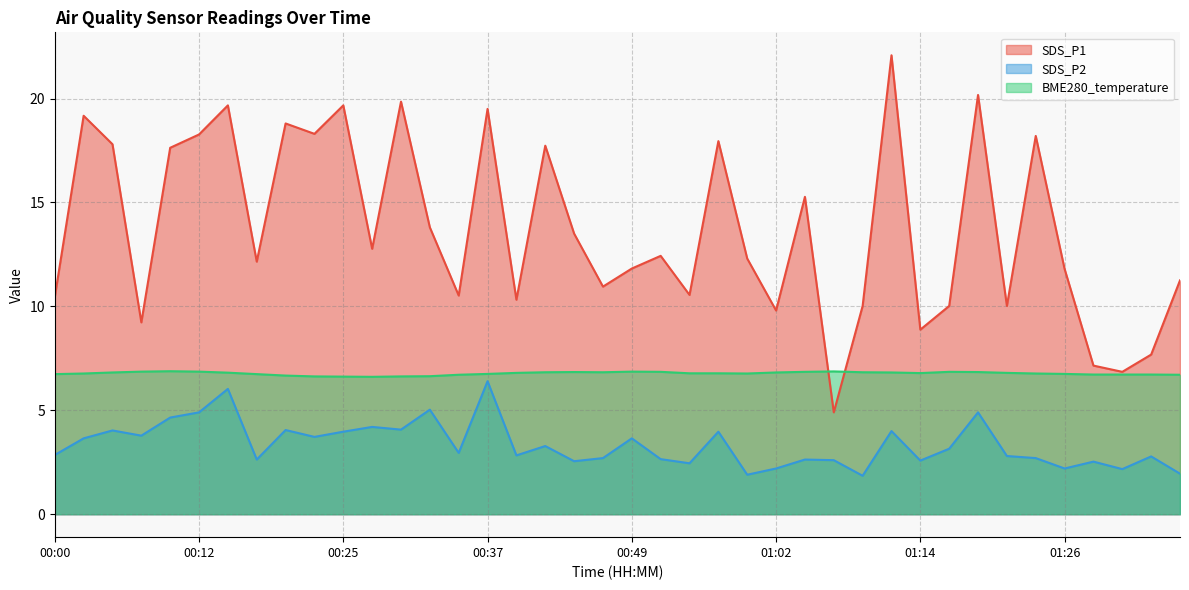

How many BME280_temperature values are between 6 and 7?

40